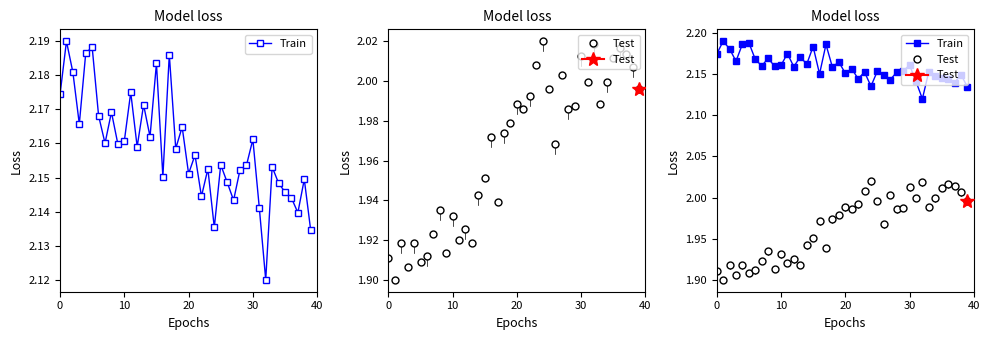

What is the spread (max minus min) of values at 15?

0.2